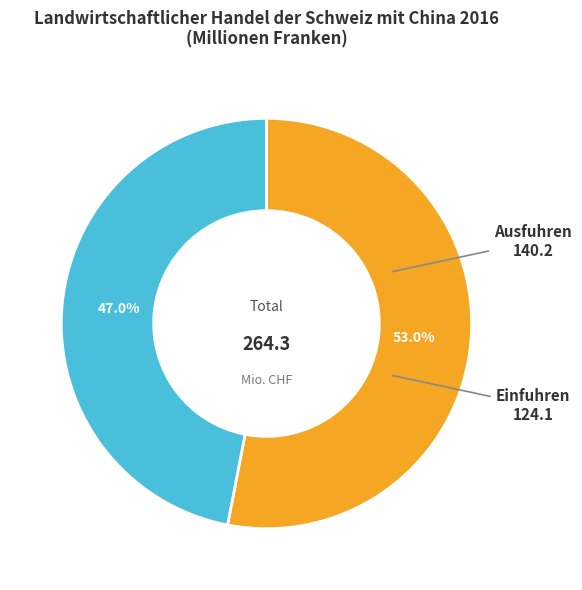

Does any single category account for the majority?

Yes